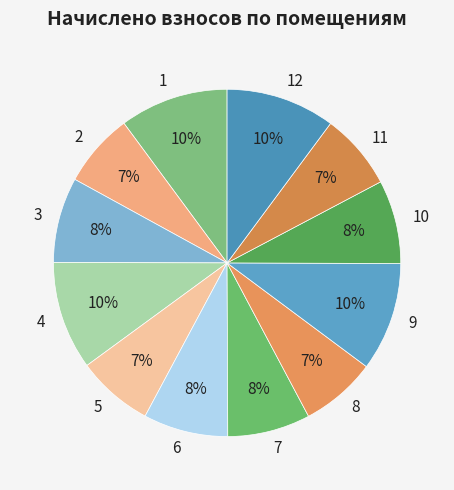

The 9 slice represents 10% of the pie. True or false?

True